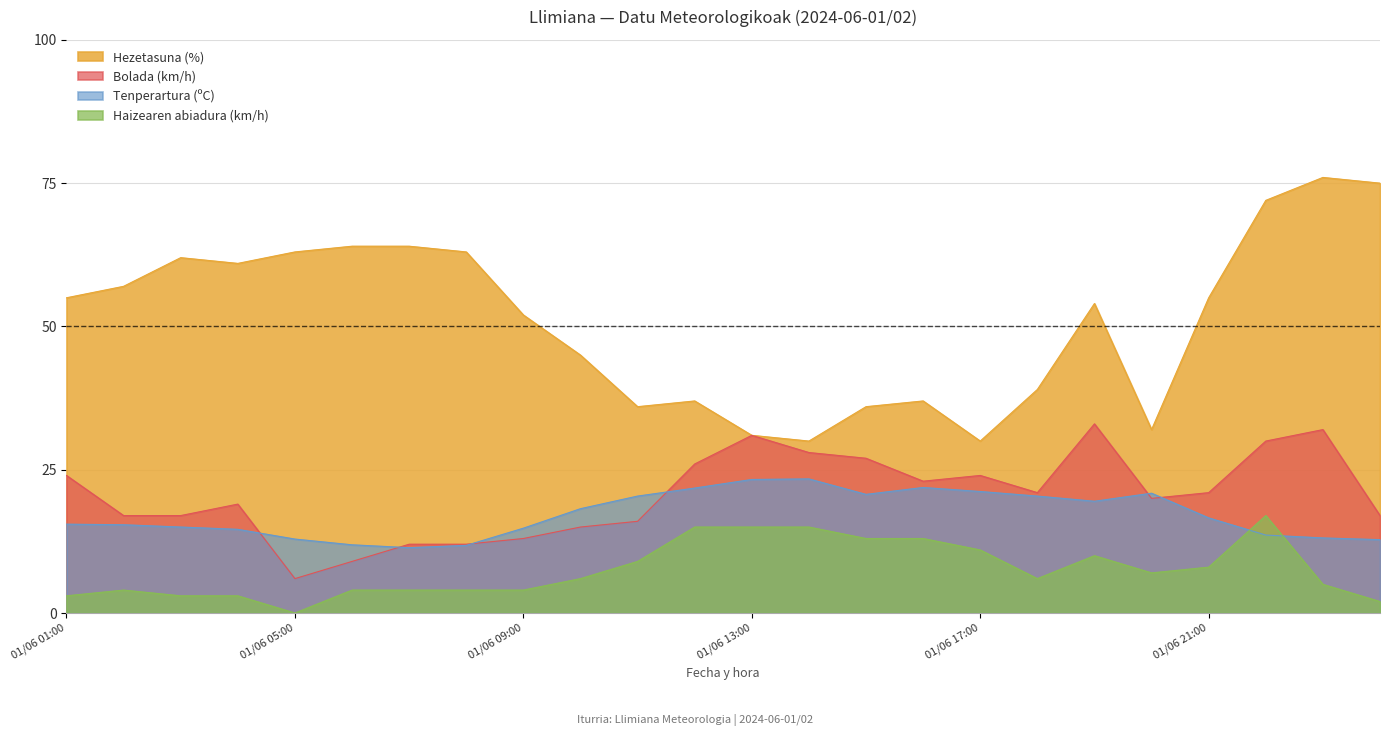

List the labels in order of Hezetasuna (%) value, smallest first.

01/06 17:00, 01/06 14:00, 01/06 13:00, 01/06 20:00, 01/06 15:00, 01/06 11:00, 01/06 16:00, 01/06 12:00, 01/06 18:00, 01/06 10:00, 01/06 09:00, 01/06 19:00, 01/06 21:00, 01/06 01:00, 01/06 02:00, 01/06 04:00, 01/06 03:00, 01/06 08:00, 01/06 05:00, 01/06 07:00, 01/06 06:00, 01/06 22:00, 02/06 00:00, 01/06 23:00